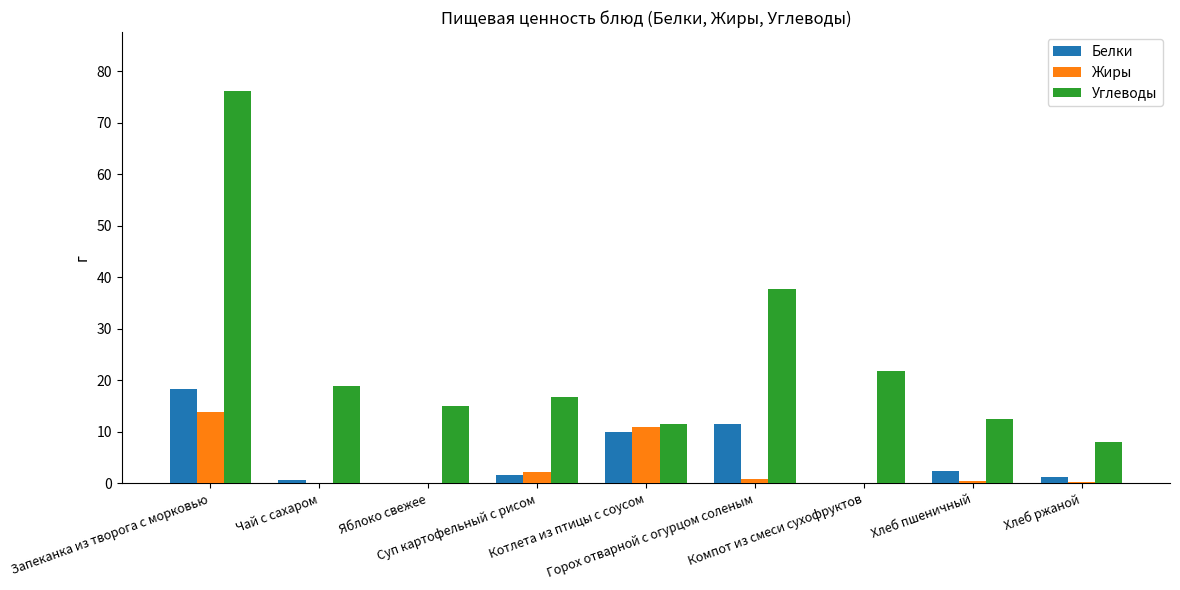

Which series has the largest total across all categories?

Углеводы